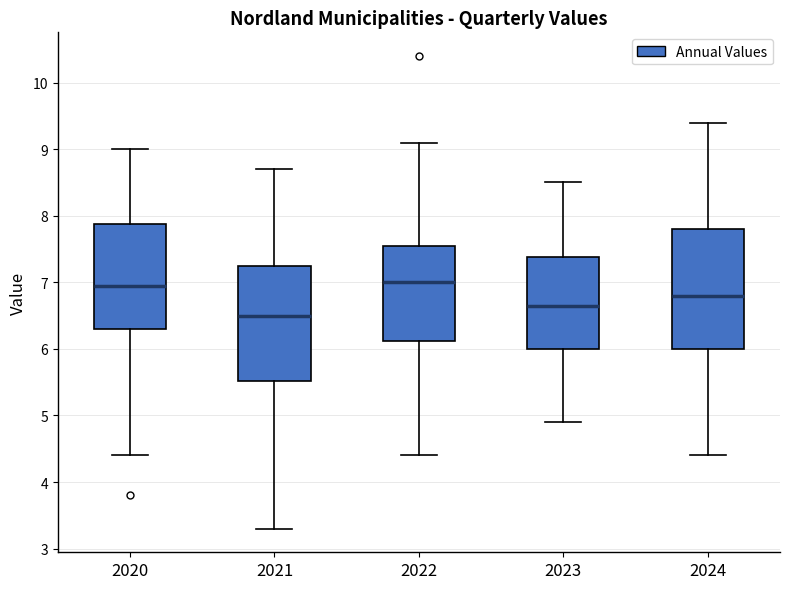

Reading left to right, transcribe this box plot: for each box, give where its median line is, the range the box spans, and where its two whiskers end, as read against the y-axis. The values are not printed on the chart, so give them approximately, as read against the axis.

2020: median 7.0, box 6.3 to 7.9, whiskers 4.4 to 9.0
2021: median 6.5, box 5.5 to 7.3, whiskers 3.3 to 8.7
2022: median 7.0, box 6.1 to 7.6, whiskers 4.4 to 9.1
2023: median 6.7, box 6.0 to 7.4, whiskers 4.9 to 8.5
2024: median 6.8, box 6.0 to 7.8, whiskers 4.4 to 9.4